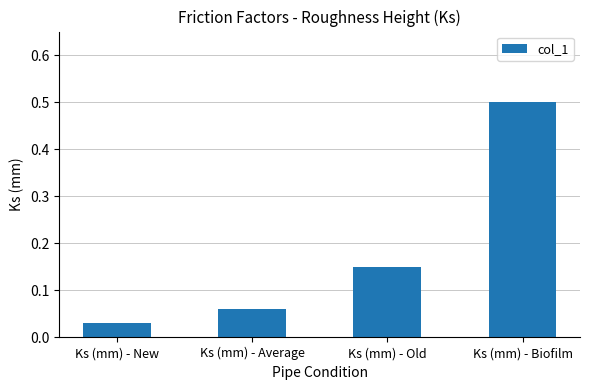

List the labels in order of value, smallest first.

Ks (mm) - New, Ks (mm) - Average, Ks (mm) - Old, Ks (mm) - Biofilm